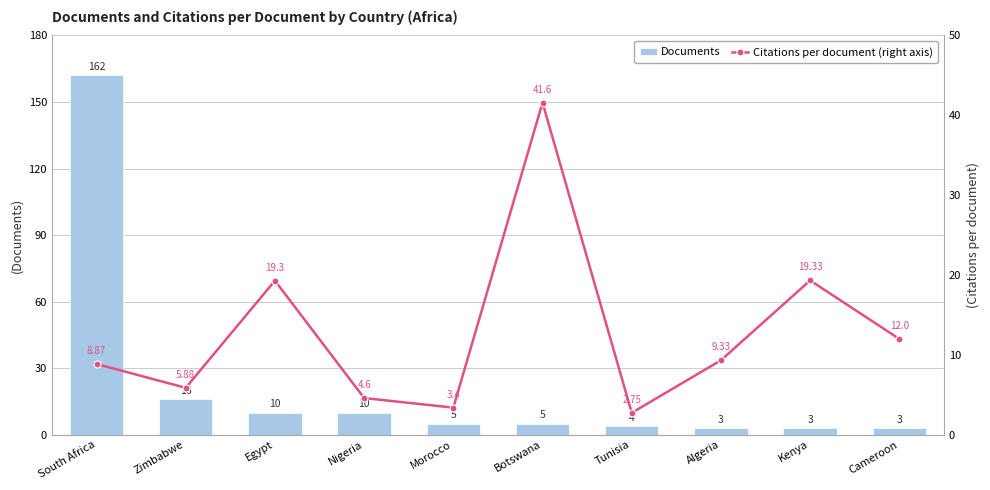

Which has a higher value, South Africa or Nigeria?

South Africa